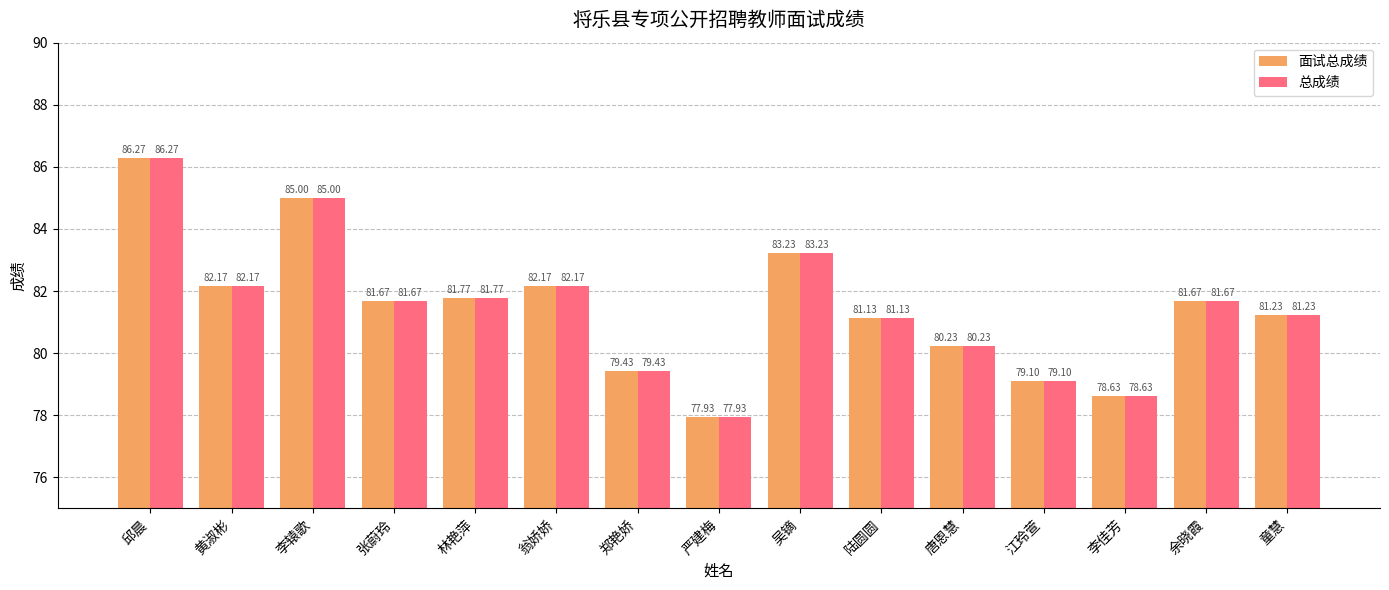

What is the total value across all series at 陆圆圆?

162.3